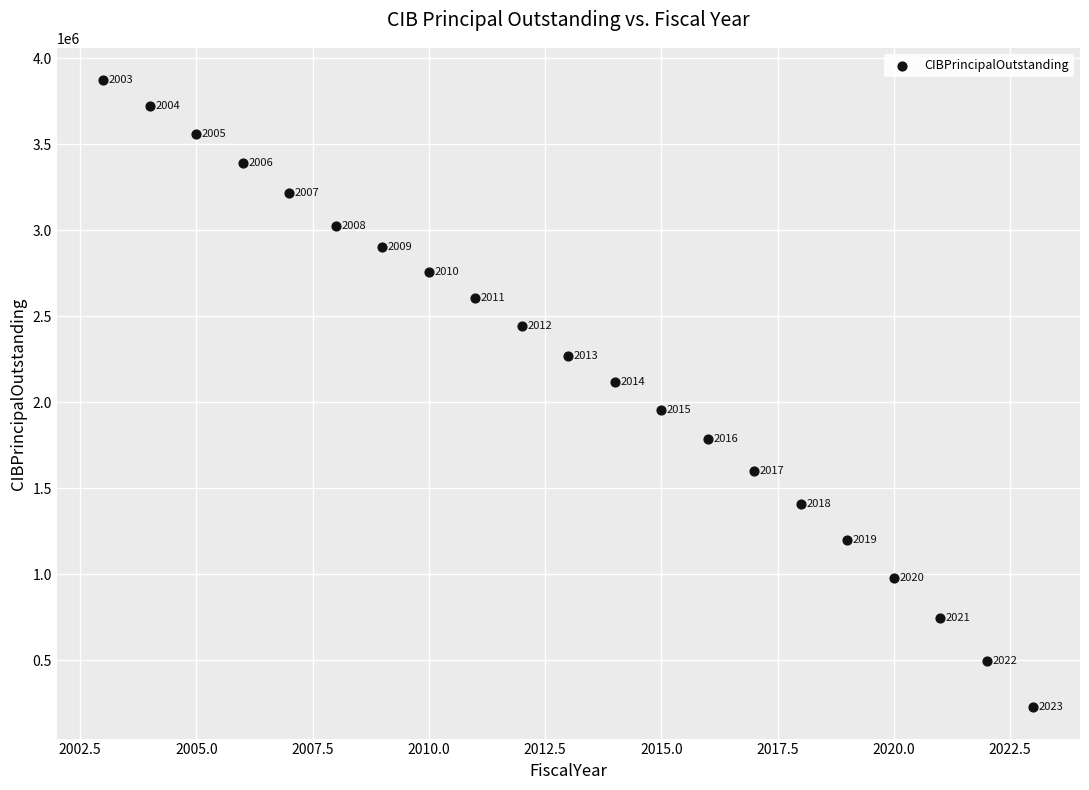

What Y value in the scatter plot is closest to 2050500?

2118000